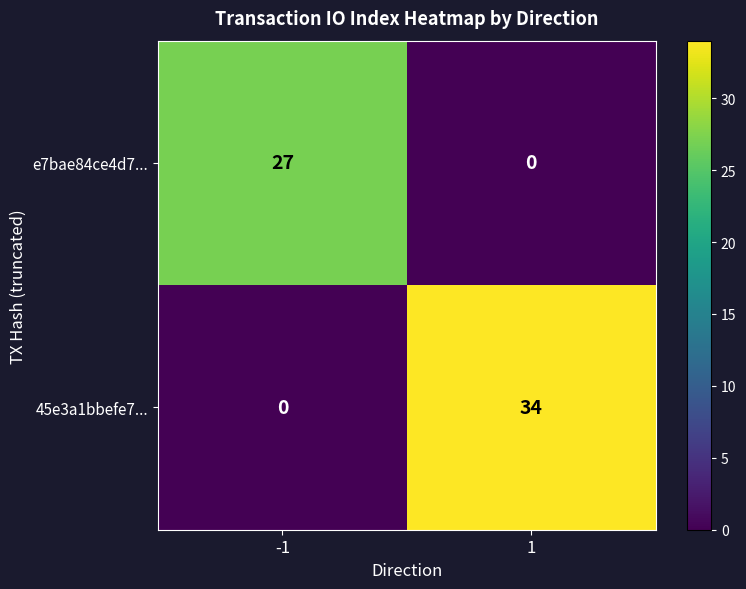

What is the difference between the maximum and minimum values in the e7bae84ce4d7... series?

27